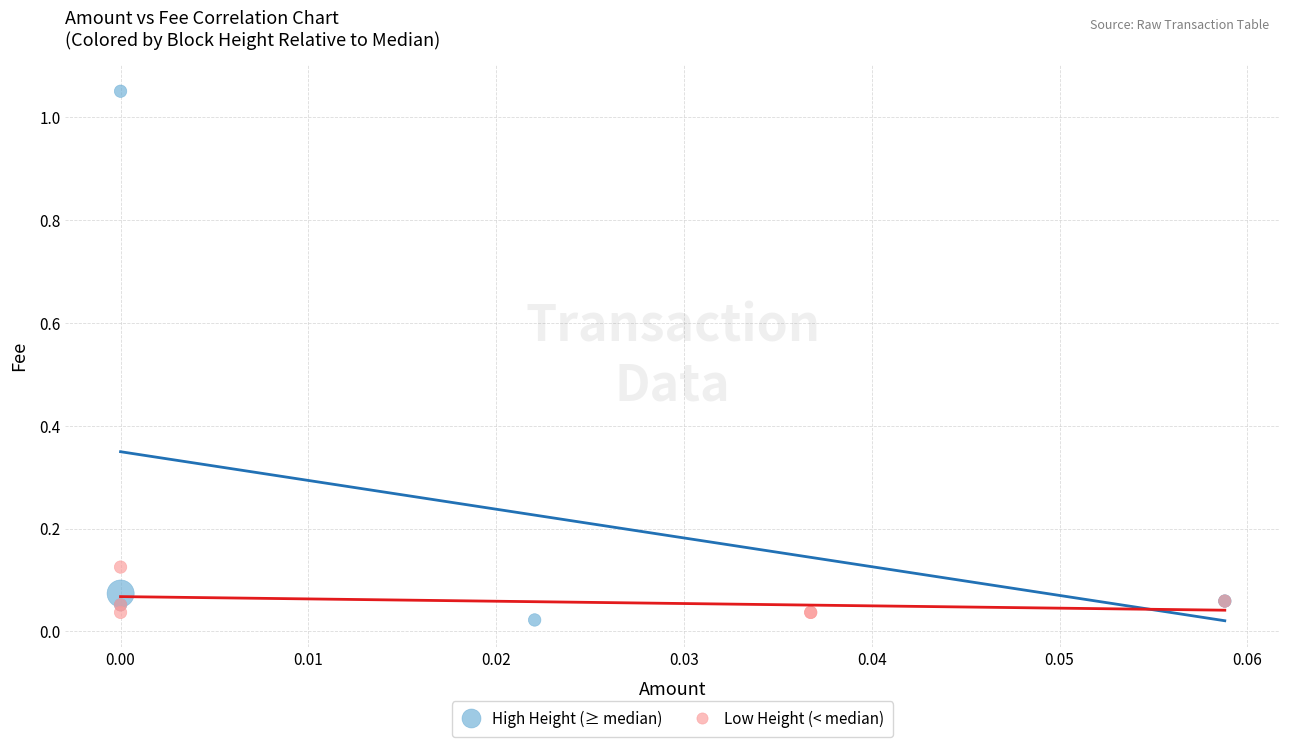

Which series has the largest Y range (max minus min)?

High Height (≥ median)